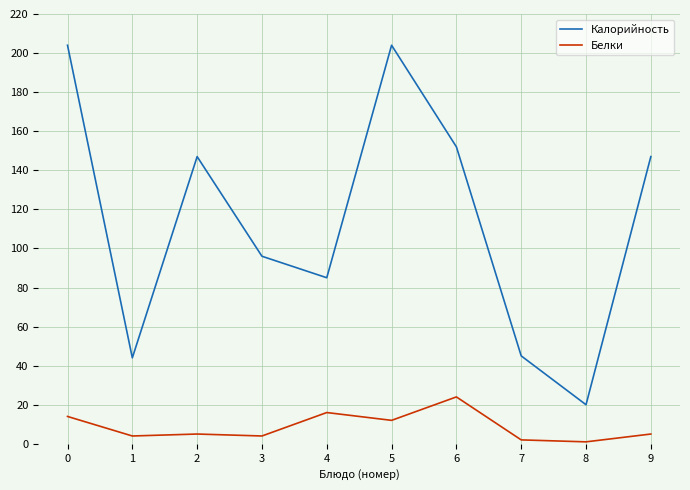

How many categories are shown in the chart?

10